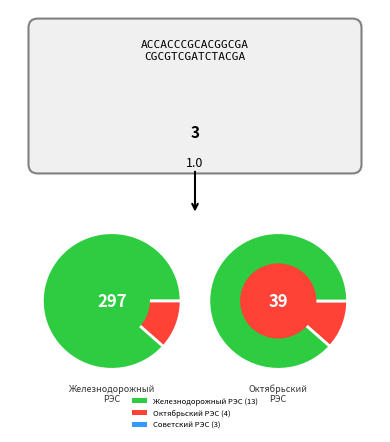

What percentage do Советский РЭС and Железнодорожный РЭС together represent?

80.0%